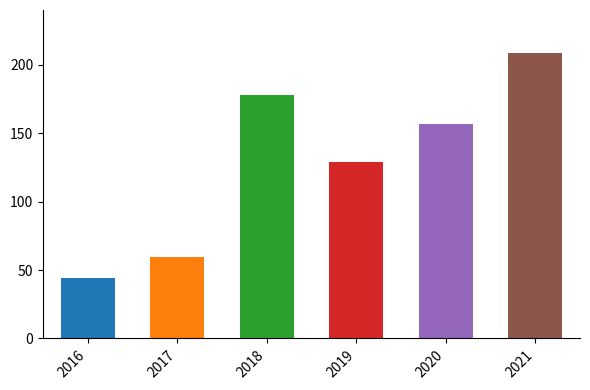

What is the value of the 1st bar from the left?

44.5